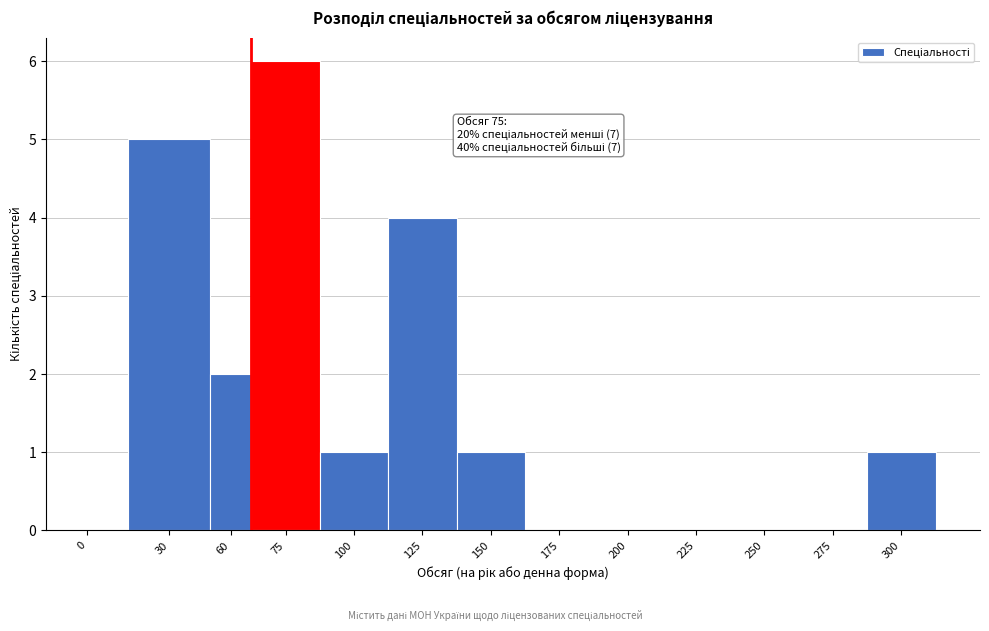

Reading left to right, extract all data points from this chart.

0=0	30=5	60=2	75=6	100=1	125=4	150=1	175=0	200=0	225=0	250=0	275=0	300=1